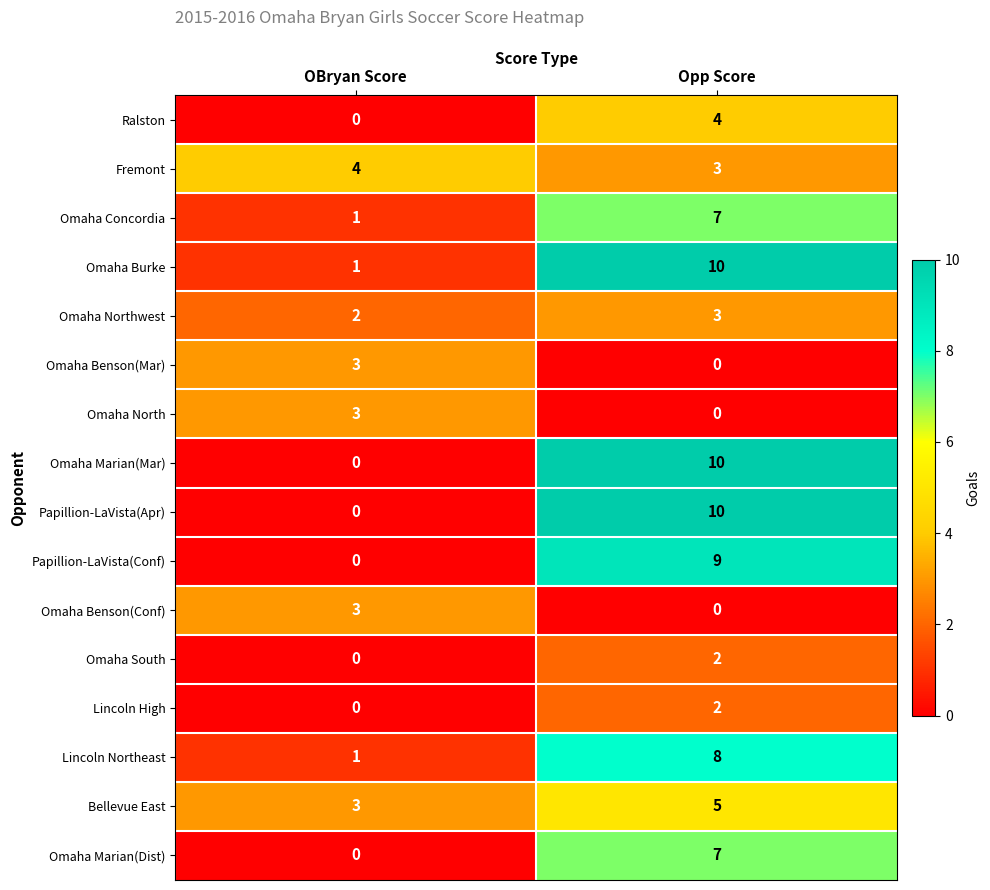

Rank the categories by Omaha Marian(Dist) value from lowest to highest.

OBryan Score, Opp Score